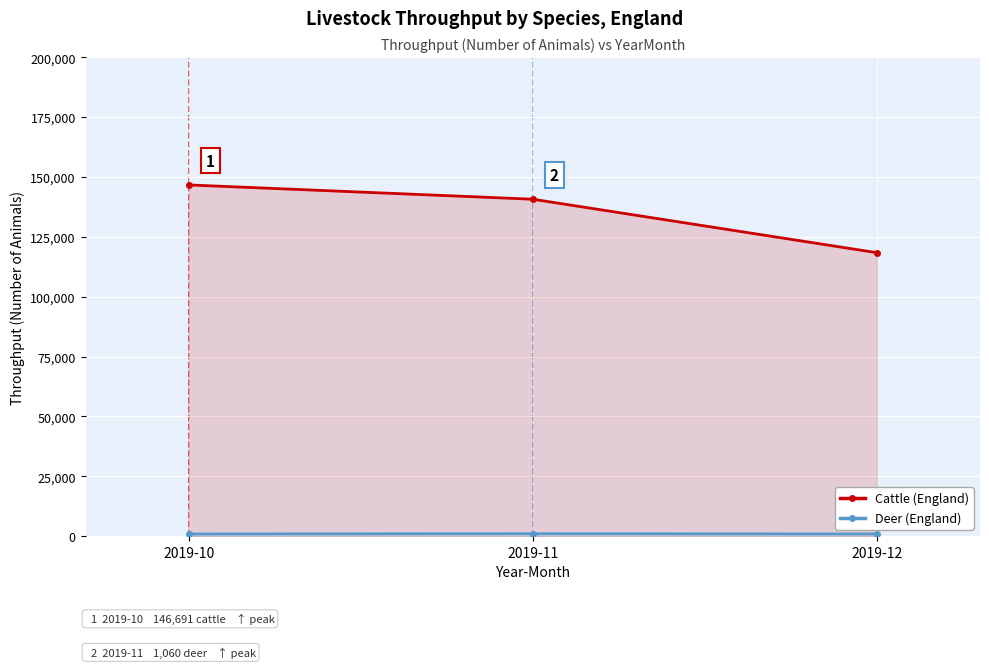

What is the value of the Cattle (England) point at the 1st from the left?

146691